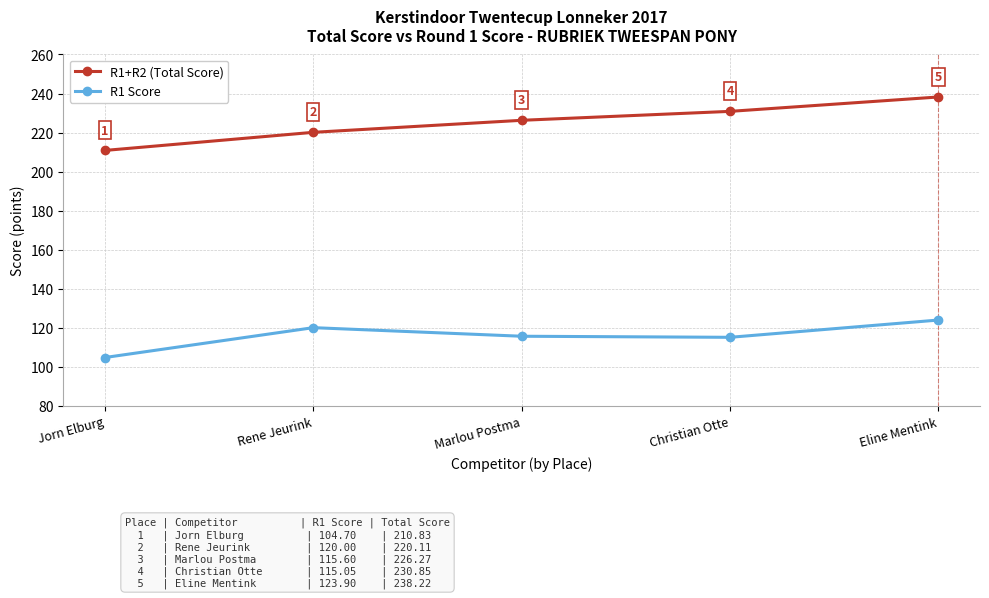

What is the total value across all series at Rene Jeurink?

340.1